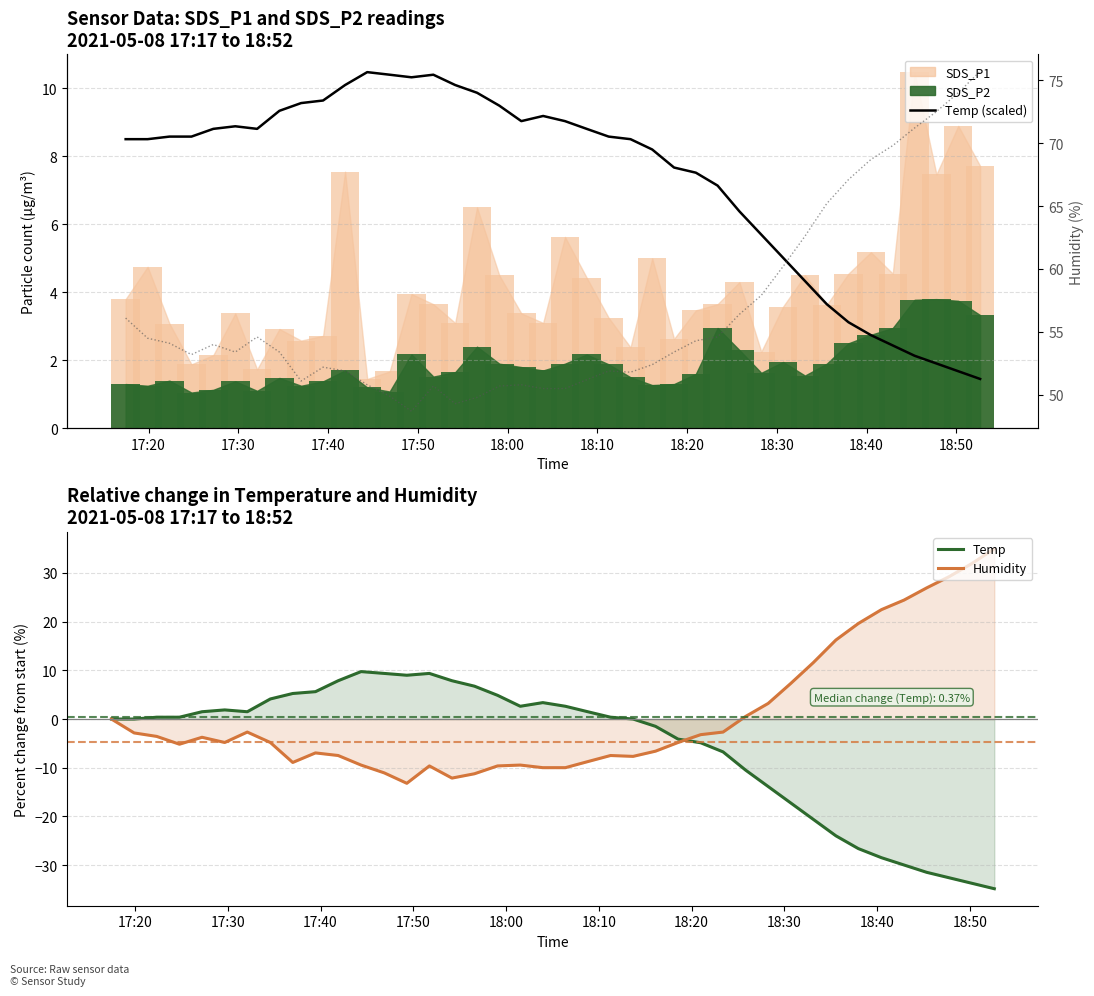

How many categories are shown in the chart?

40